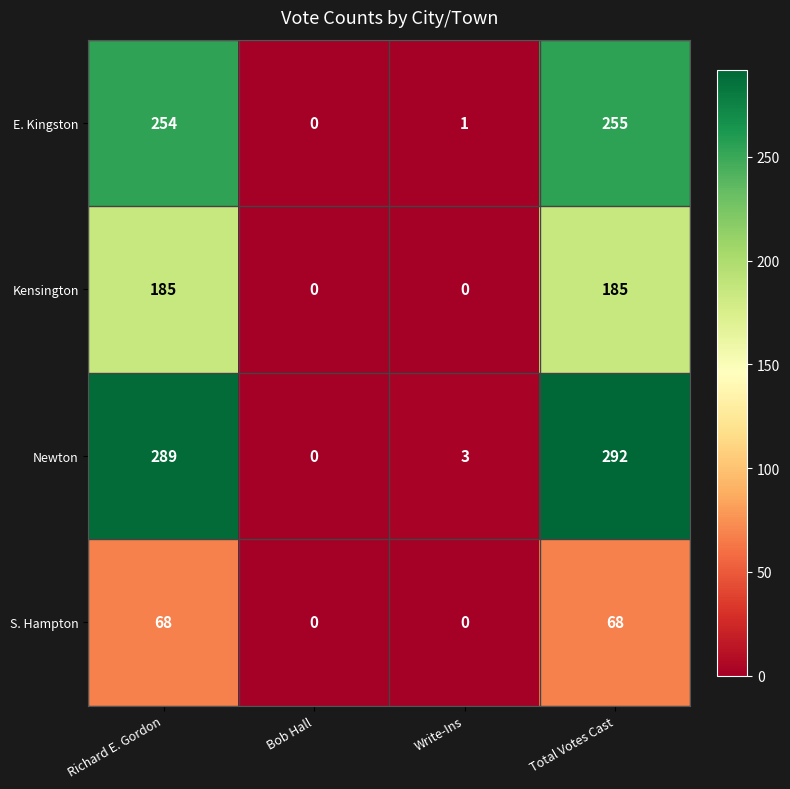

What is the highest value of the E. Kingston series?

255